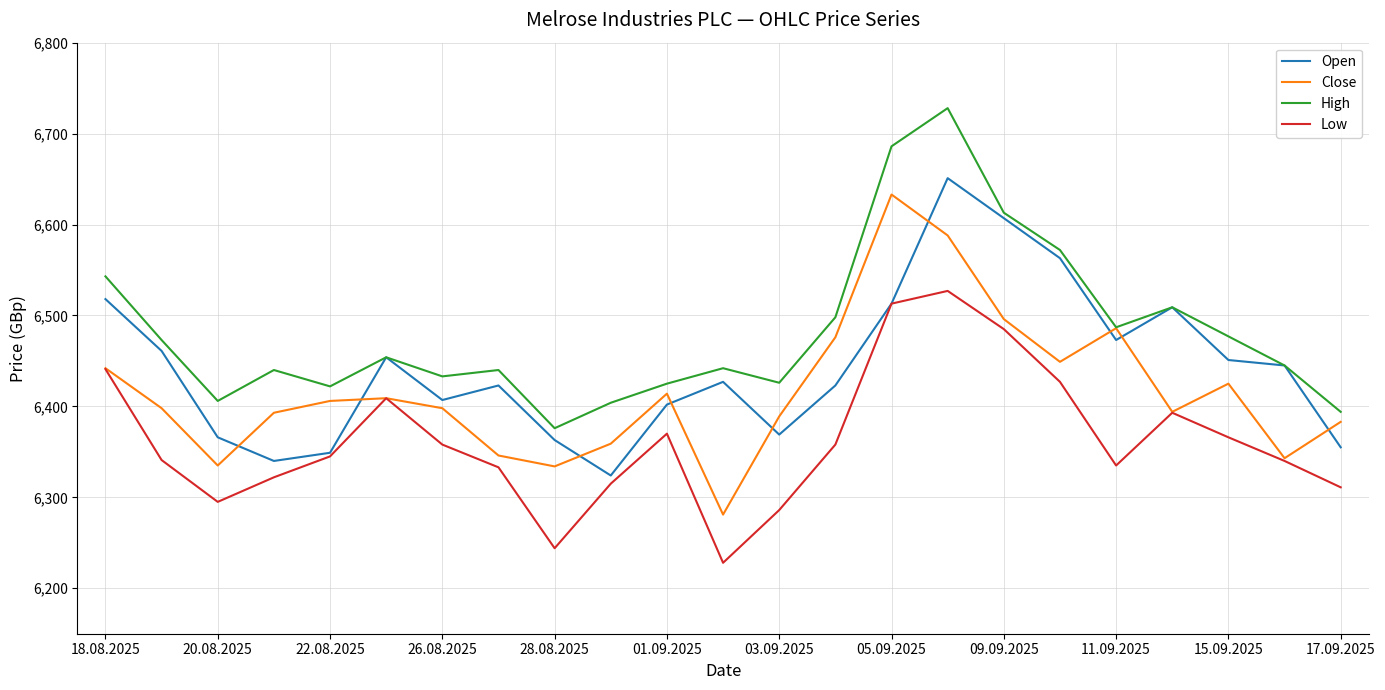

True or false: Close and Open intersect in this chart.

True